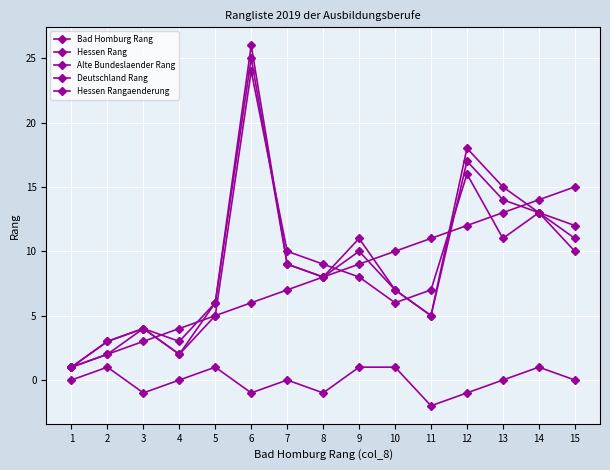

Count the number of categories in the chart.

15